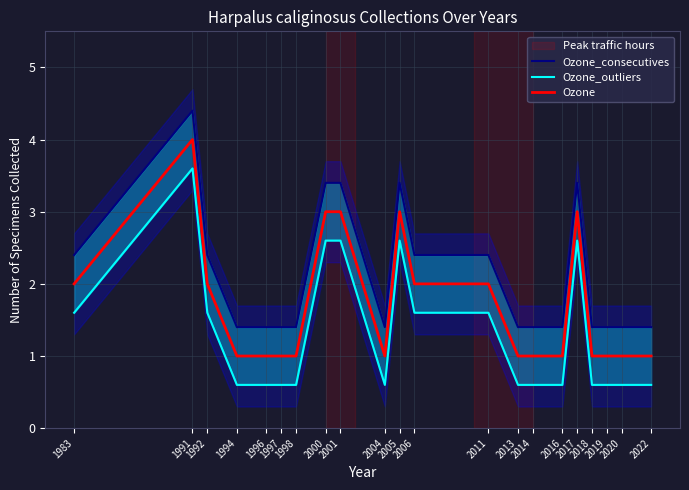

Reading right to left, transcribe all the data shown in this chart.

Ozone_consecutives: 1.4	1.4	1.4	1.4	3.4	1.4	1.4	1.4	2.4	2.4	3.4	1.4	3.4	3.4	1.4	1.4	1.4	1.4	2.4	4.4	2.4
Ozone_outliers: 0.6	0.6	0.6	0.6	2.6	0.6	0.6	0.6	1.6	1.6	2.6	0.6	2.6	2.6	0.6	0.6	0.6	0.6	1.6	3.6	1.6
Ozone: 1.0	1.0	1.0	1.0	3.0	1.0	1.0	1.0	2.0	2.0	3.0	1.0	3.0	3.0	1.0	1.0	1.0	1.0	2.0	4.0	2.0